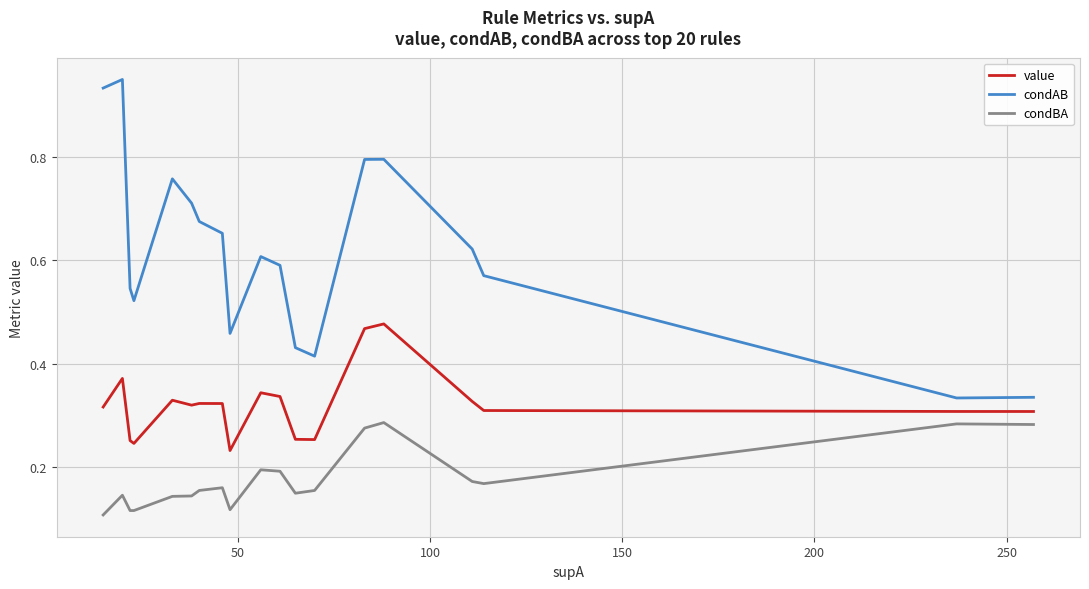

True or false: condAB and condBA intersect in this chart.

False